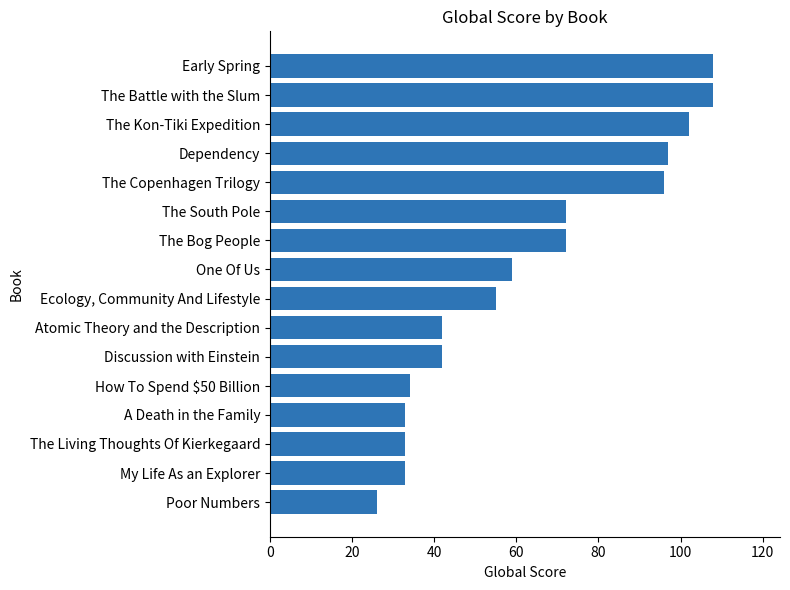

Reading bottom to top, list all the values displayed in this chart.

26	33	33	33	34	42	42	55	59	72	72	96	97	102	108	108